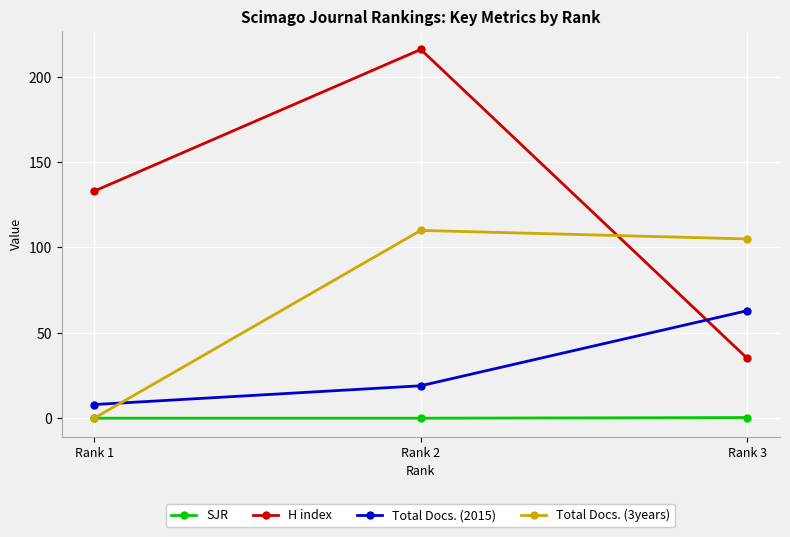

How many data points does each series have?

3